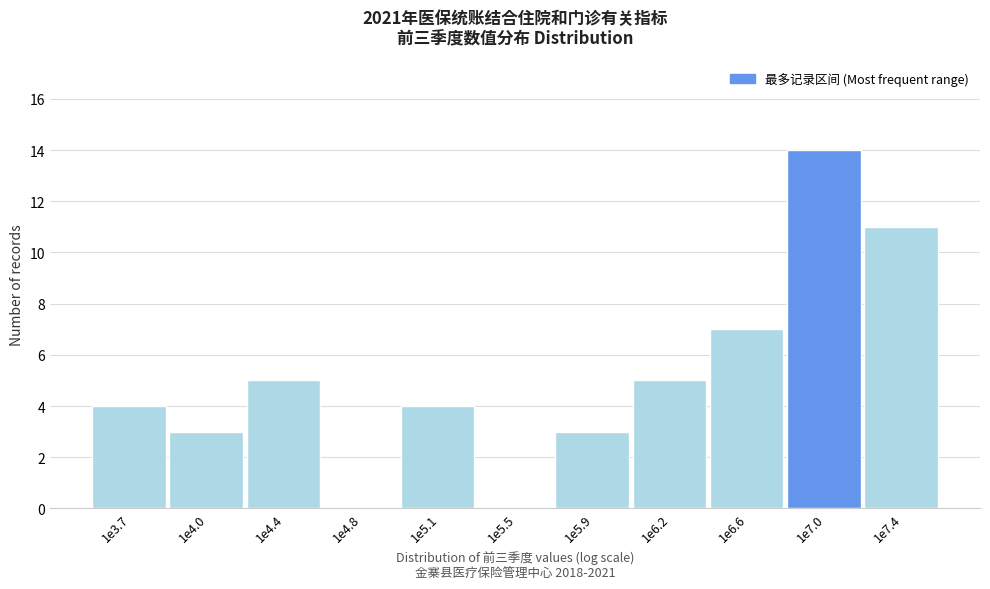

Reading left to right, transcribe all the data shown in this chart.

1e3.7=4	1e4.0=3	1e4.4=5	1e4.8=0	1e5.1=4	1e5.5=0	1e5.9=3	1e6.2=5	1e6.6=7	1e7.0=14	1e7.4=11